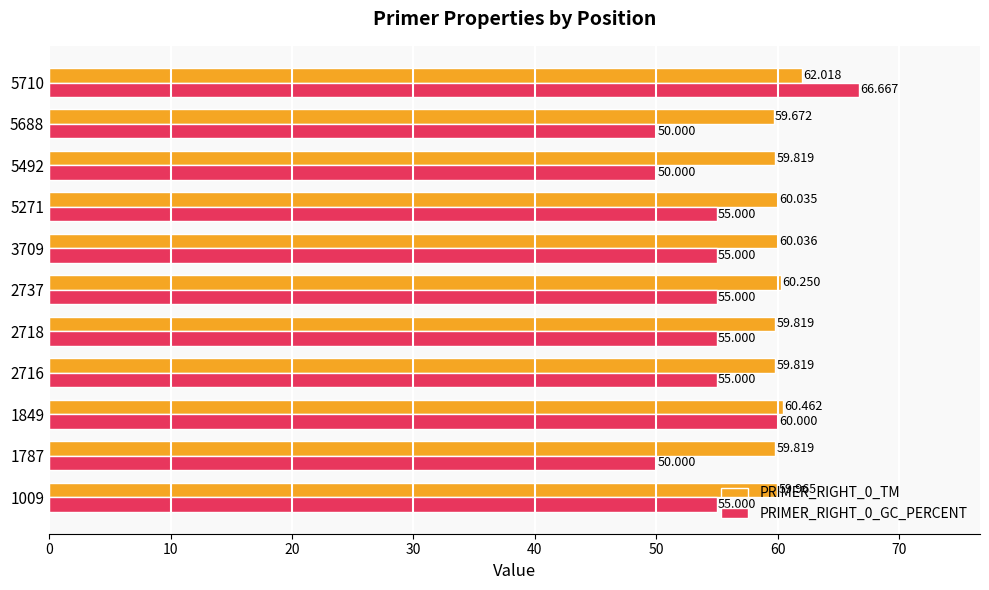

What is the sum of all PRIMER_RIGHT_0_TM values?

661.7